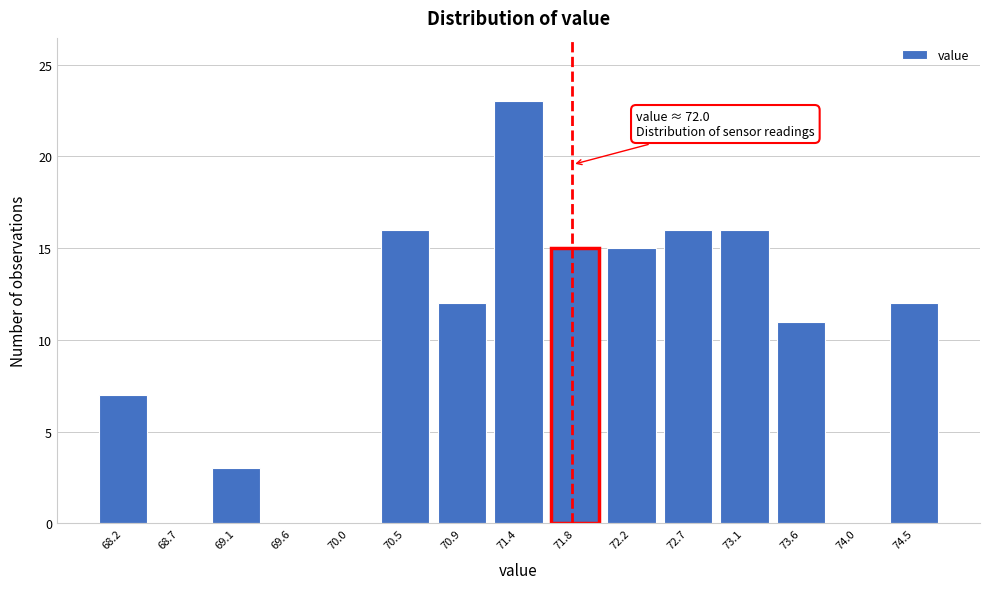

What is the change in value from 72.2 to 72.7?

+1